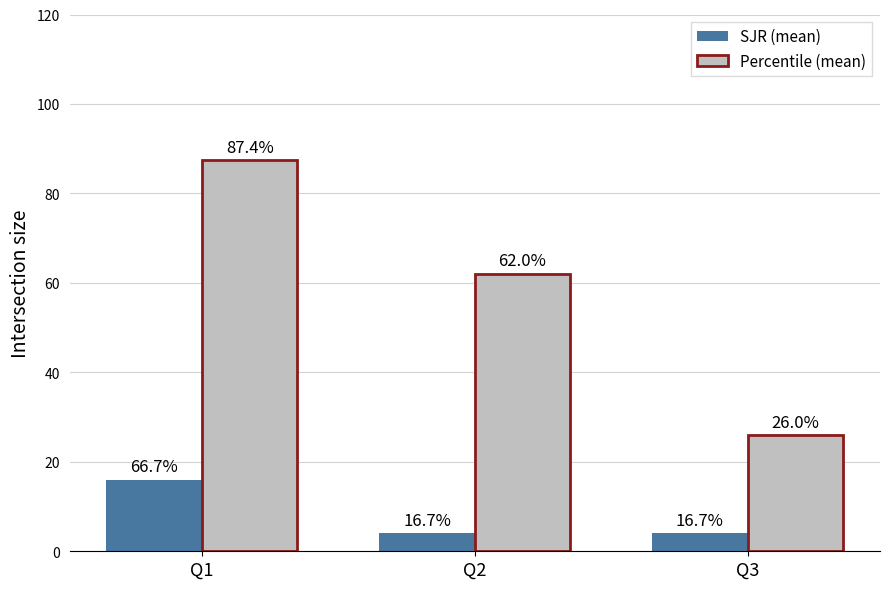

How many categories are shown in the chart?

3